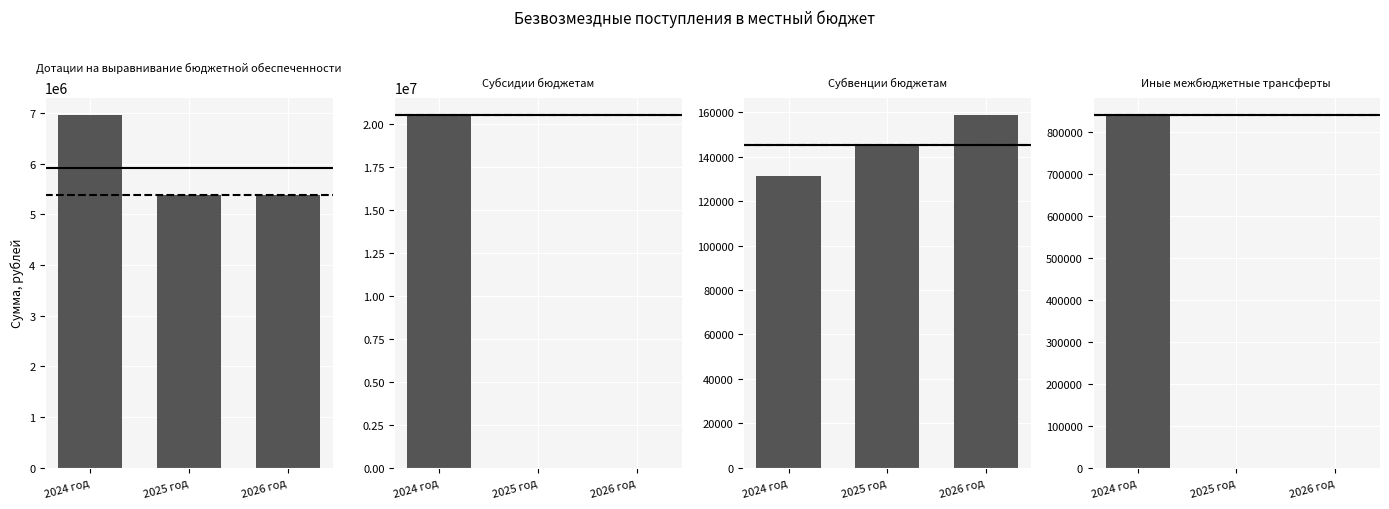

How many Субвенции бюджетам values are between 131606 and 158956?

3